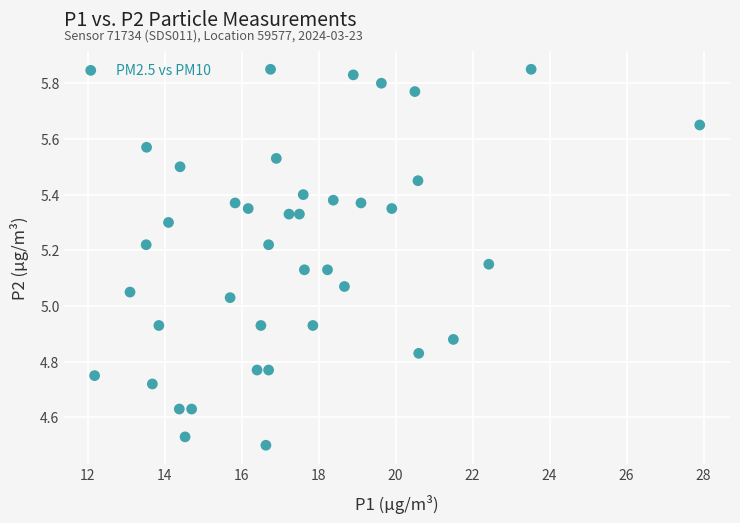

What is the range of X values (max minus min)?

15.7